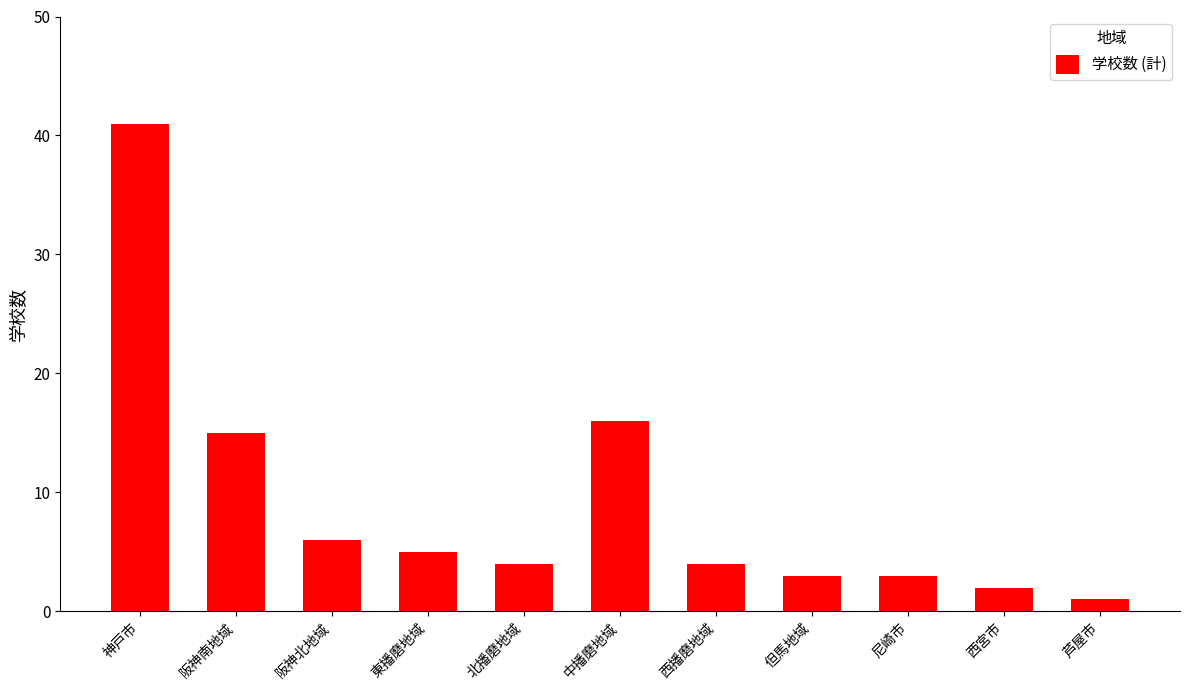

What is the value of the 9th bar from the left?

3